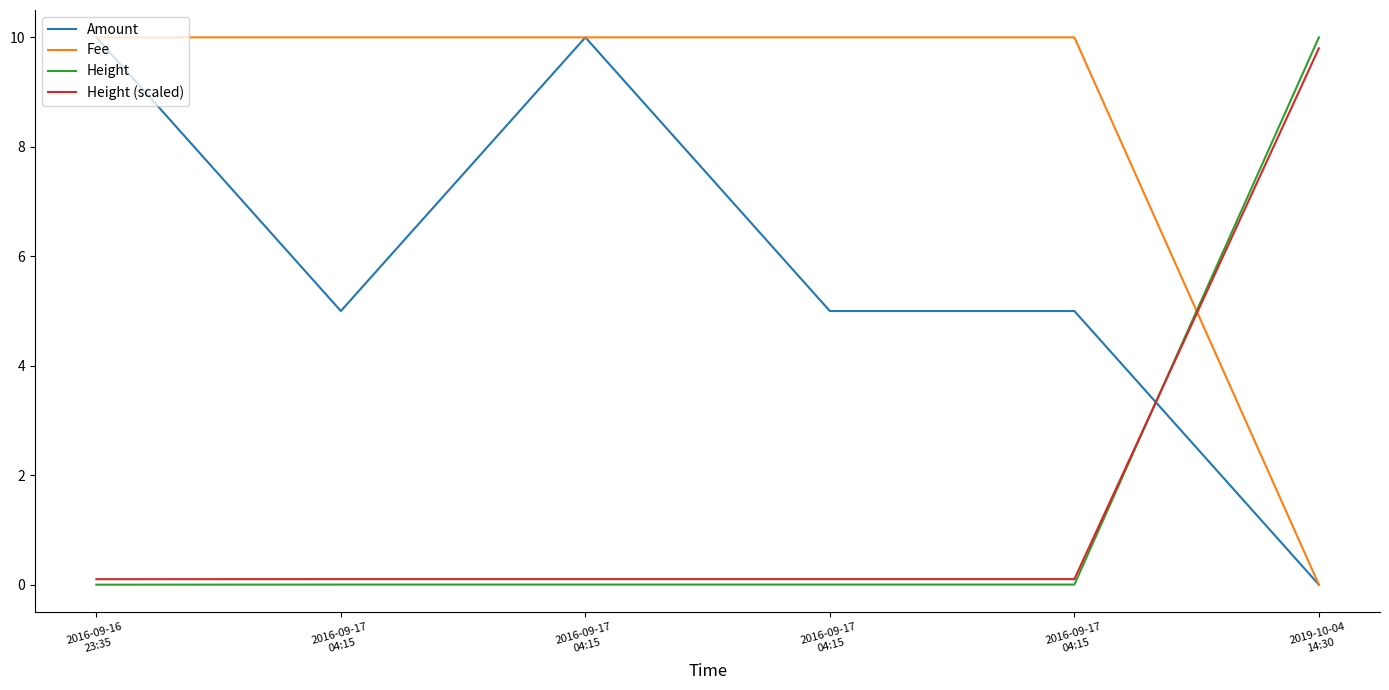

How many lines are shown in the chart?

4